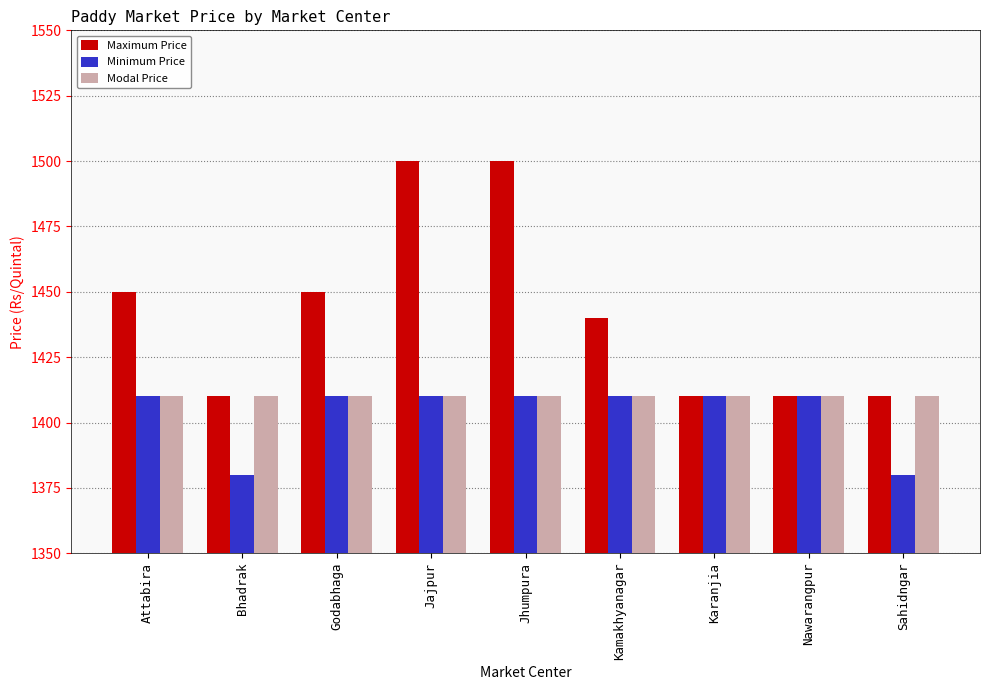

What is the minimum value shown in the chart?

1380